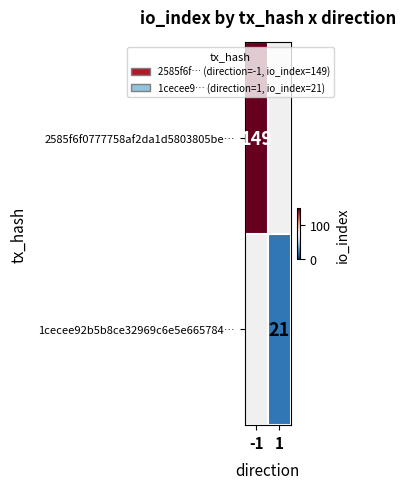

True or false: 1cecee92b5b8ce32969c6e5e665784… has a value of 21 at 1.

True